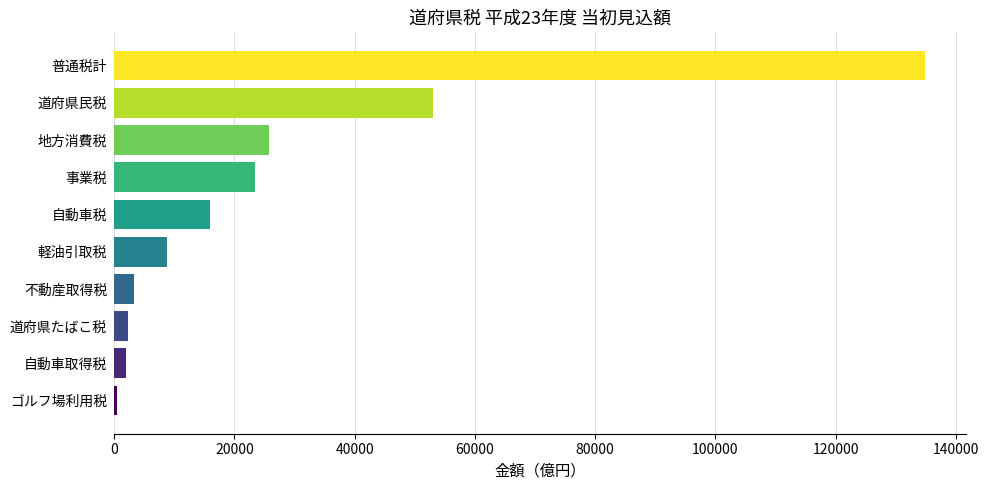

Which category has the highest value across all series?

普通税計